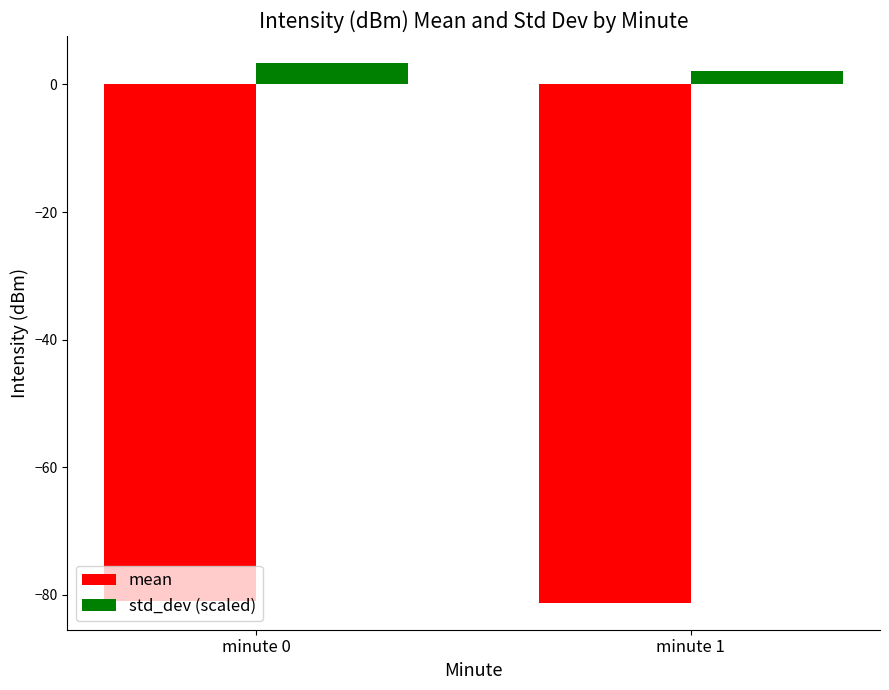

The value of std_dev (scaled) at minute 0 is 3.4. True or false?

True